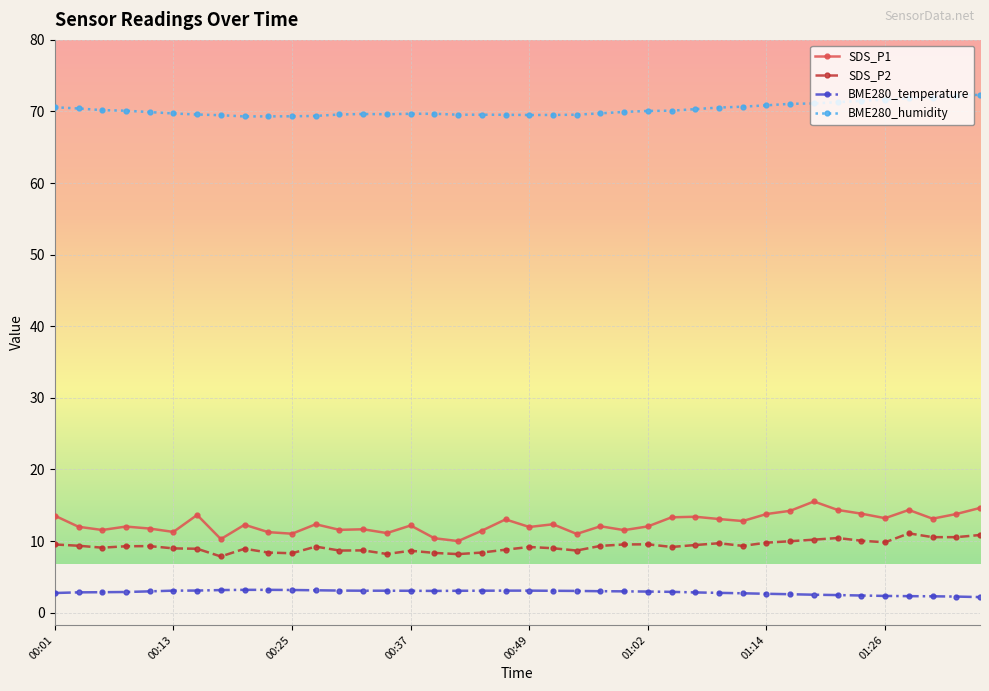

List the series in order of their peak value, highest first.

BME280_humidity, SDS_P1, SDS_P2, BME280_temperature